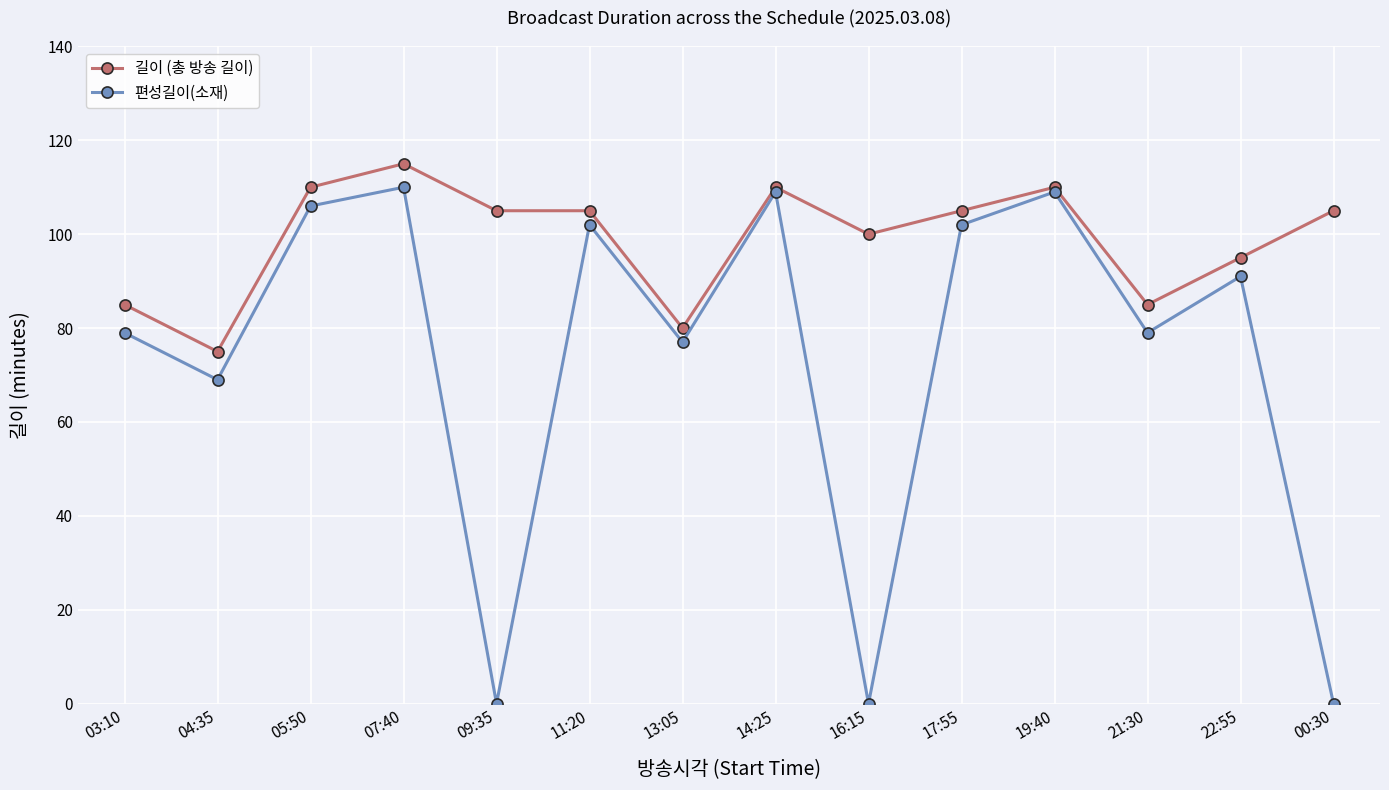

How many interior local valleys does the 편성길이(소재) series have?

5